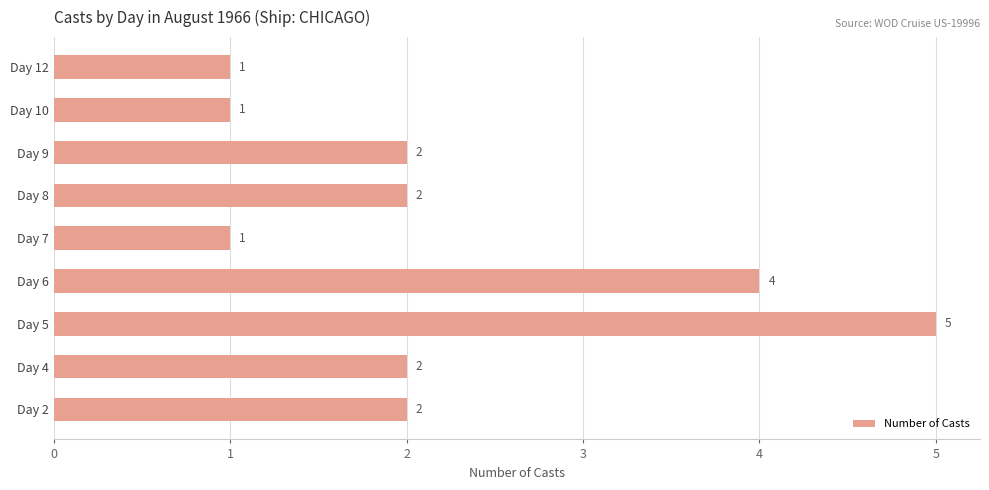

Reading bottom to top, list all the values displayed in this chart.

2	2	5	4	1	2	2	1	1